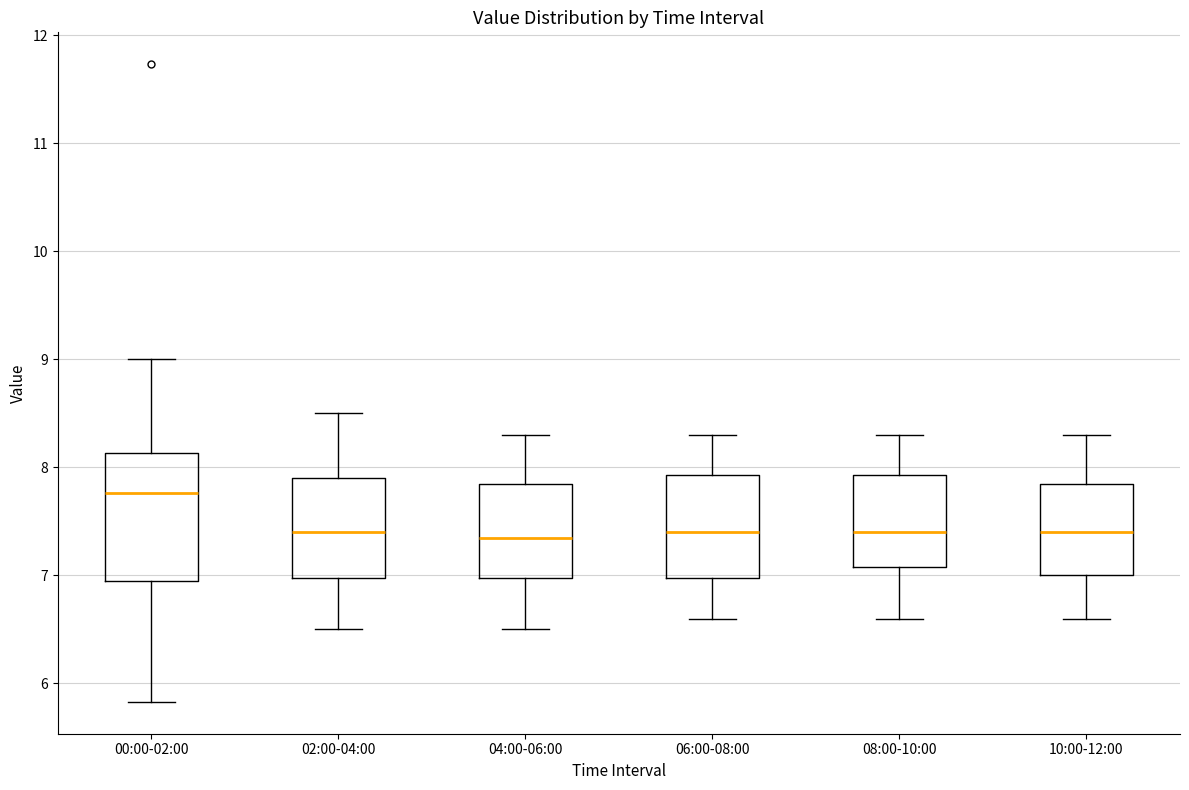

Where is the upper edge of the box for 04:00-06:00 on the y-axis? The values are not printed on the chart, so give them approximately, as read against the axis.

7.9